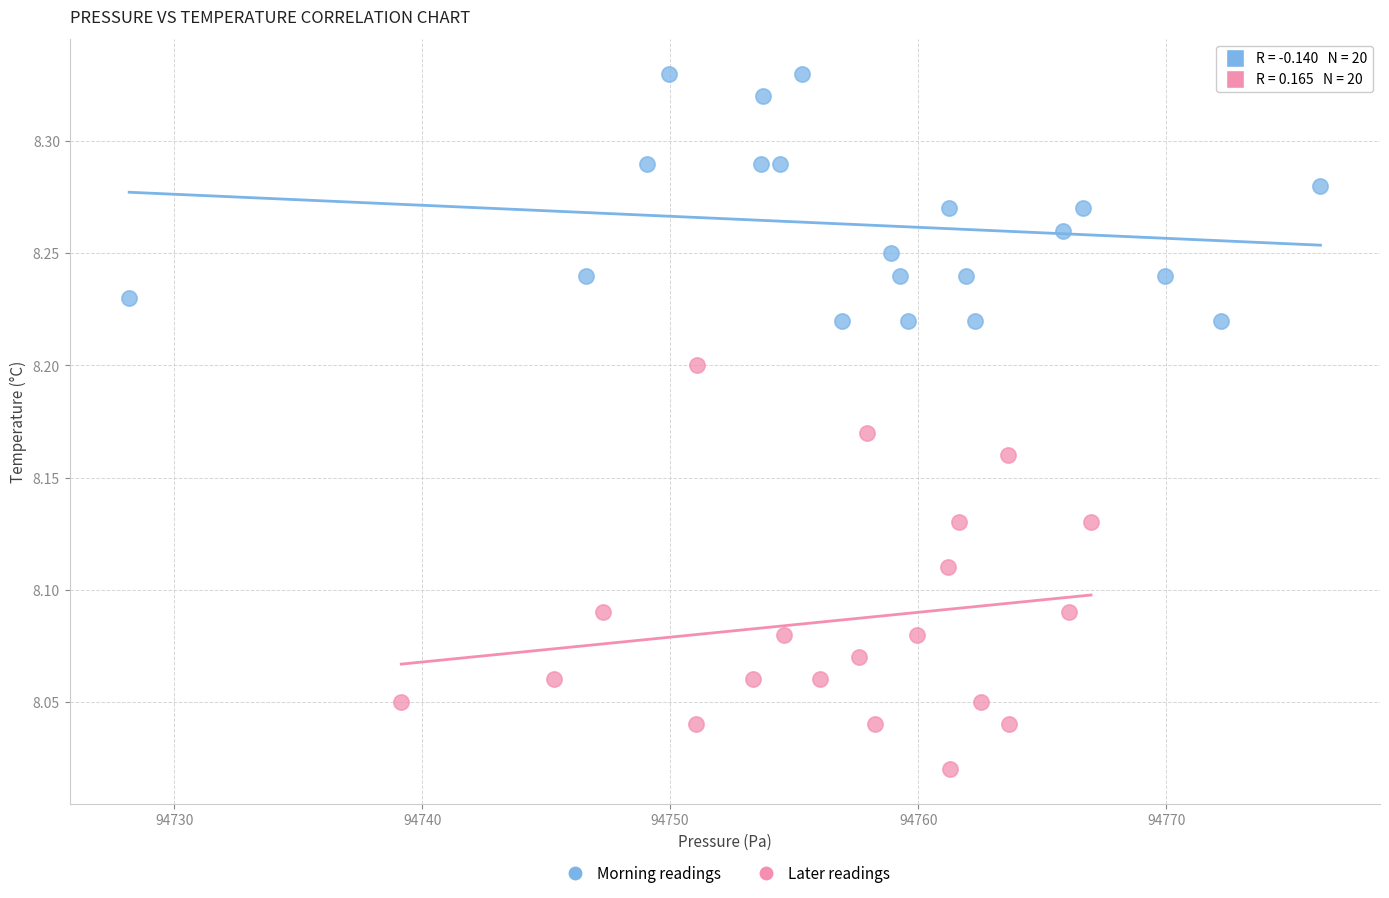

Which series reaches the maximum Y coordinate?

Morning readings